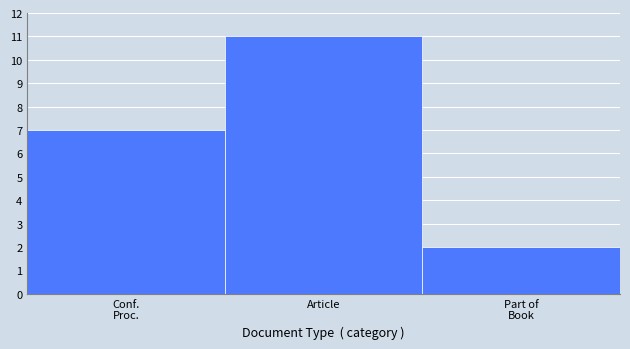

Reading right to left, transcribe all the data shown in this chart.

2	11	7